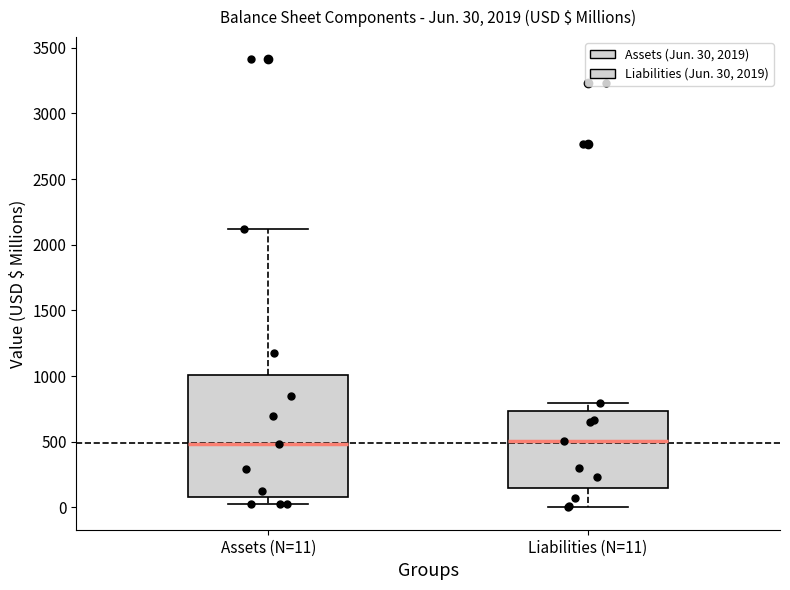

Comparing the boxes themselves (not the whiskers), which one is the tallest?

Assets (N=11)